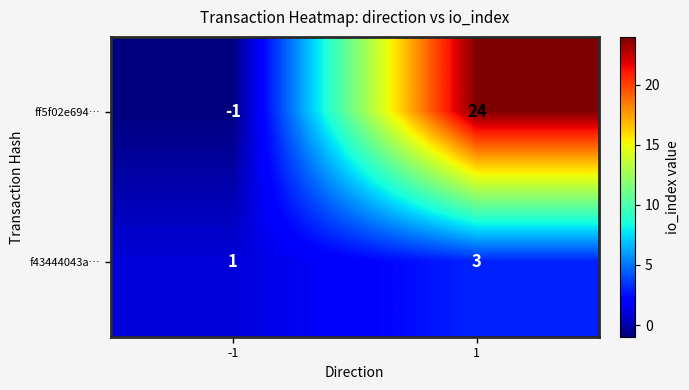

The f43444043a… series shows 3 at 1. True or false?

True